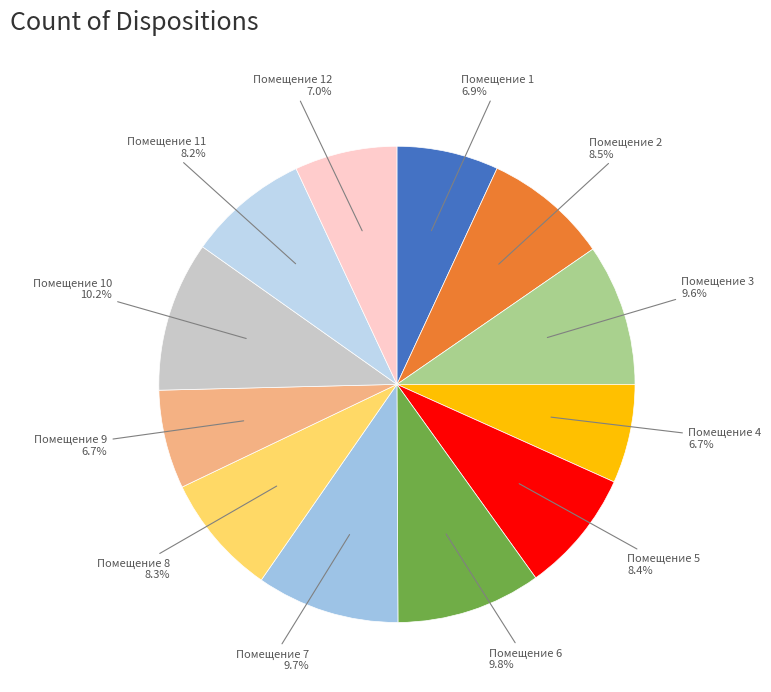

How much of the chart is everything except Помещение 11?

91.8%